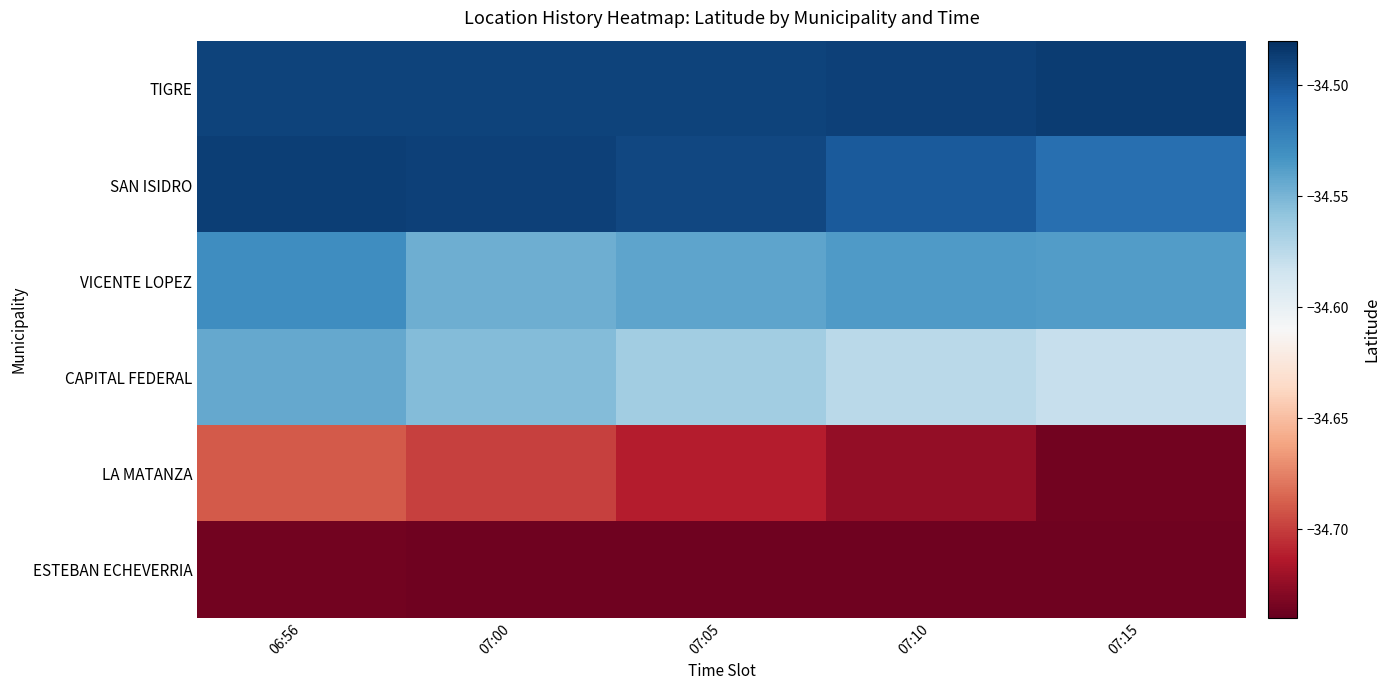

What is the total value across all series at 07:05?

-207.5